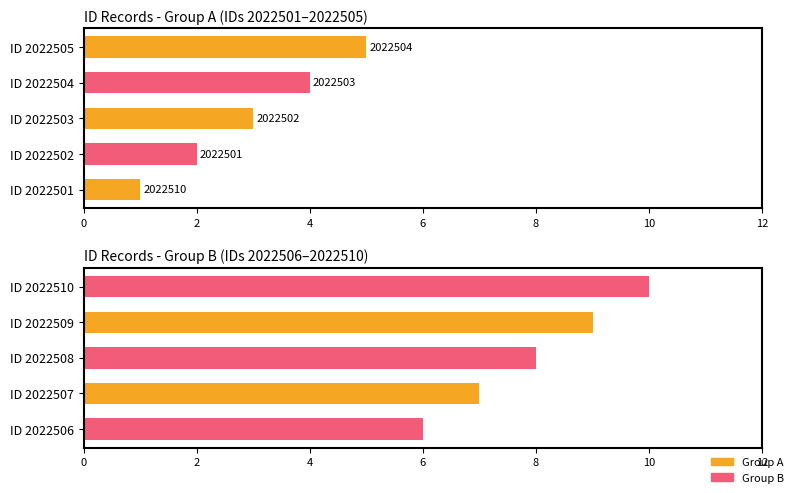

What is the average value of the Group B series?

8